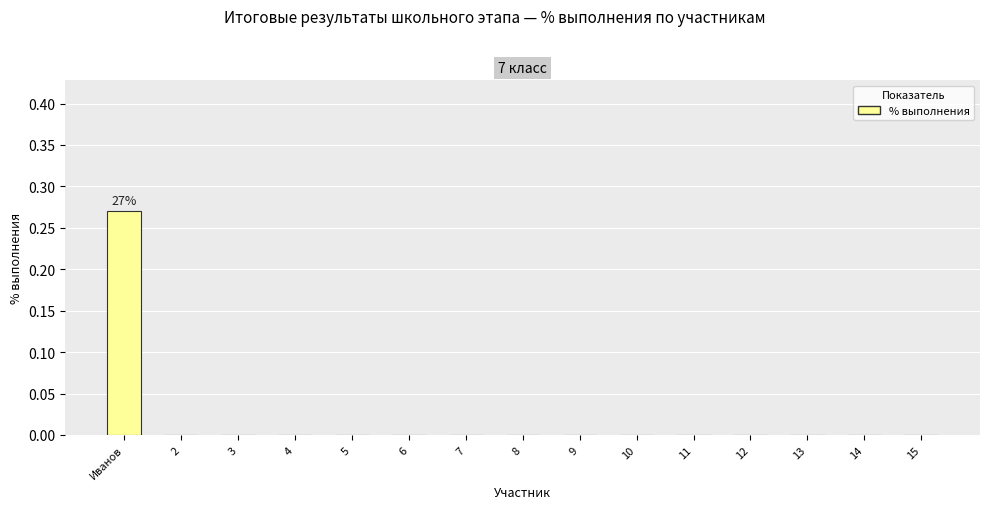

How many data points does each series have?

15